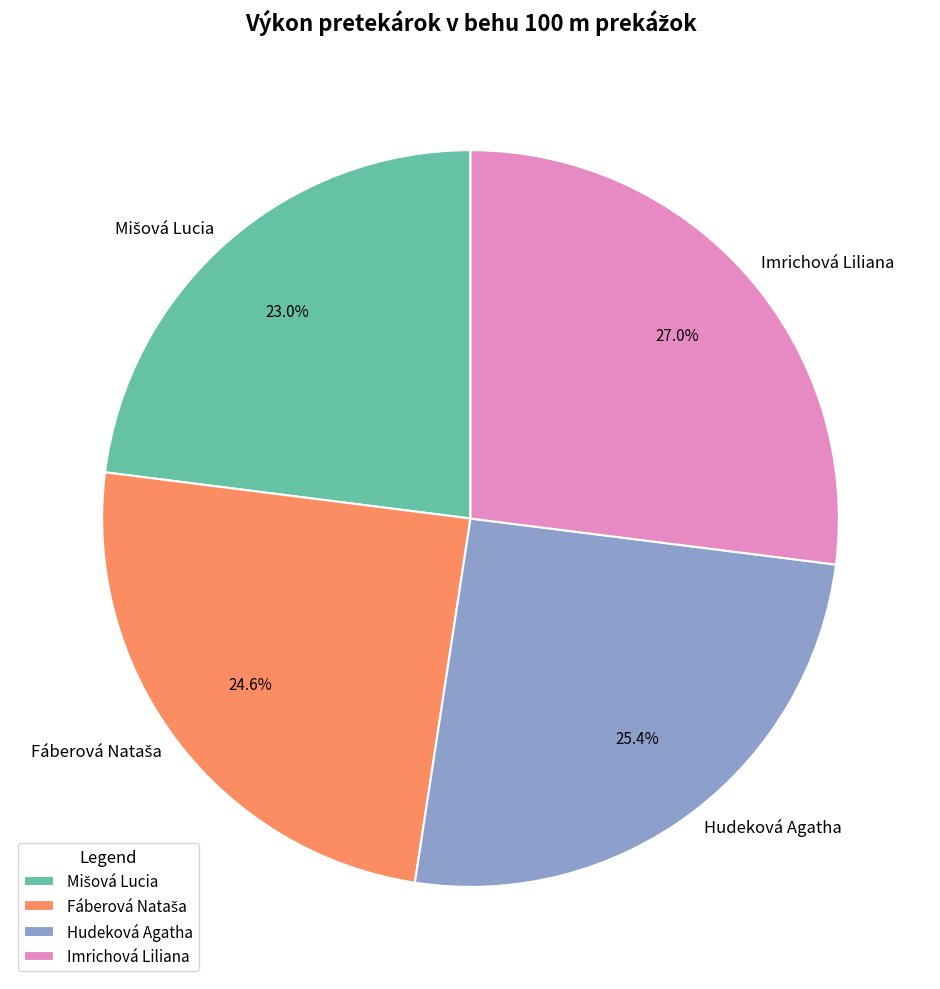

Which category has the biggest portion of the pie?

Imrichová Liliana